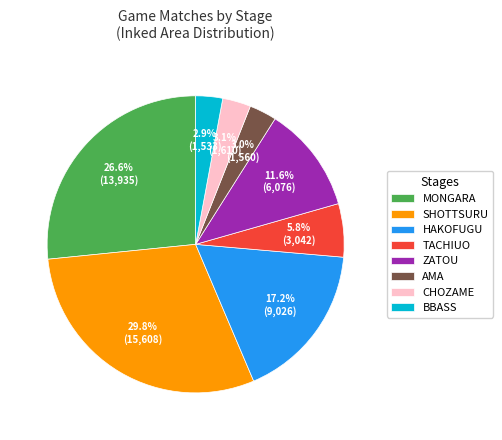

Which has a higher value, MONGARA or TACHIUO?

MONGARA